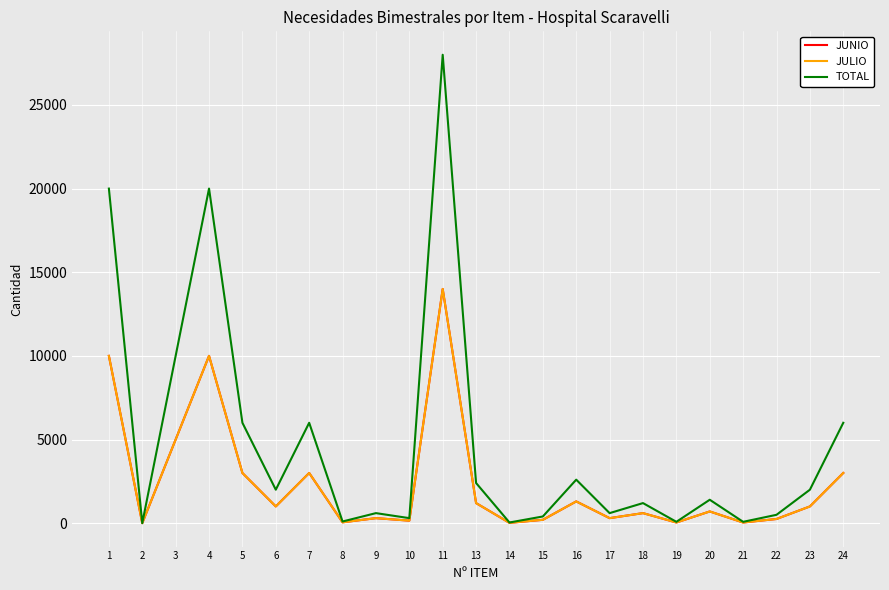

True or false: JUNIO and TOTAL intersect in this chart.

False